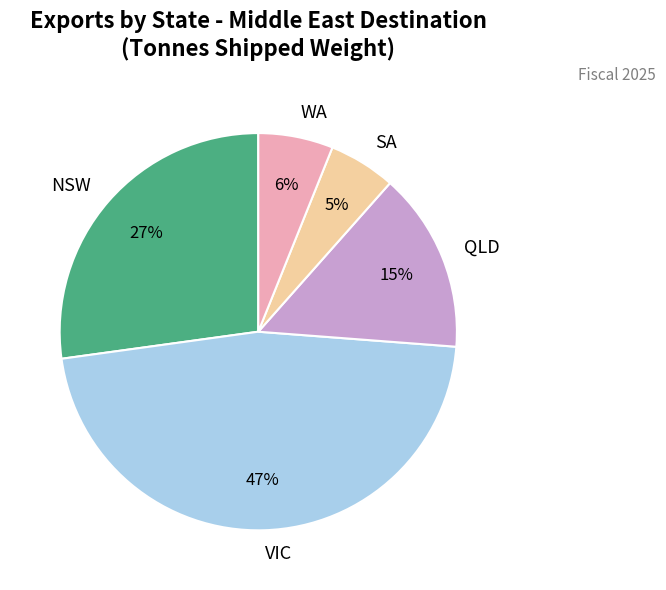

Is the sum of SA and NSW greater than half?

No